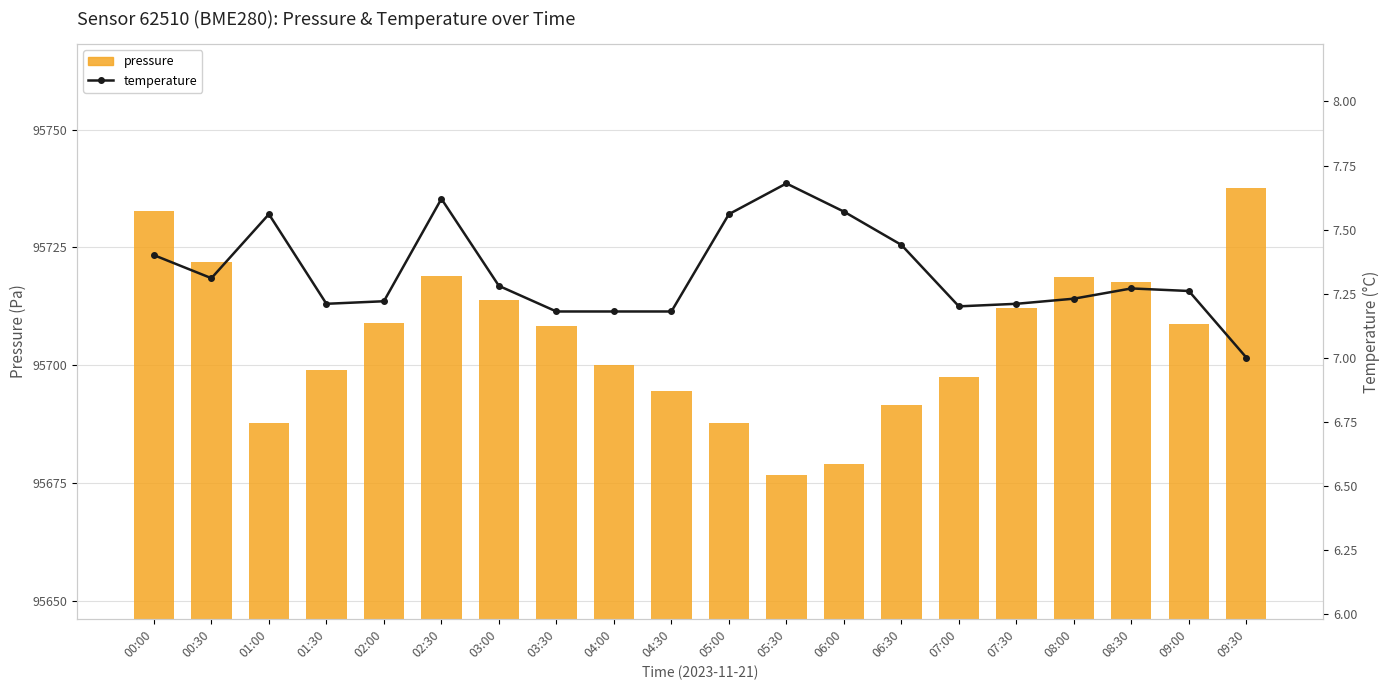

At 08:30, list the series in order from largest to smallest.

pressure, temperature